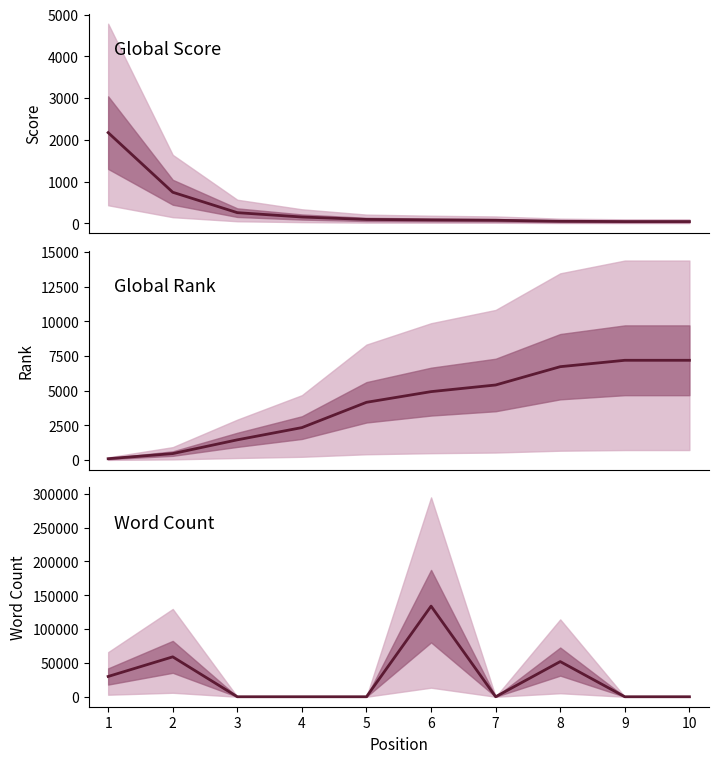

What is the spread (max minus min) of values at 7?

5412